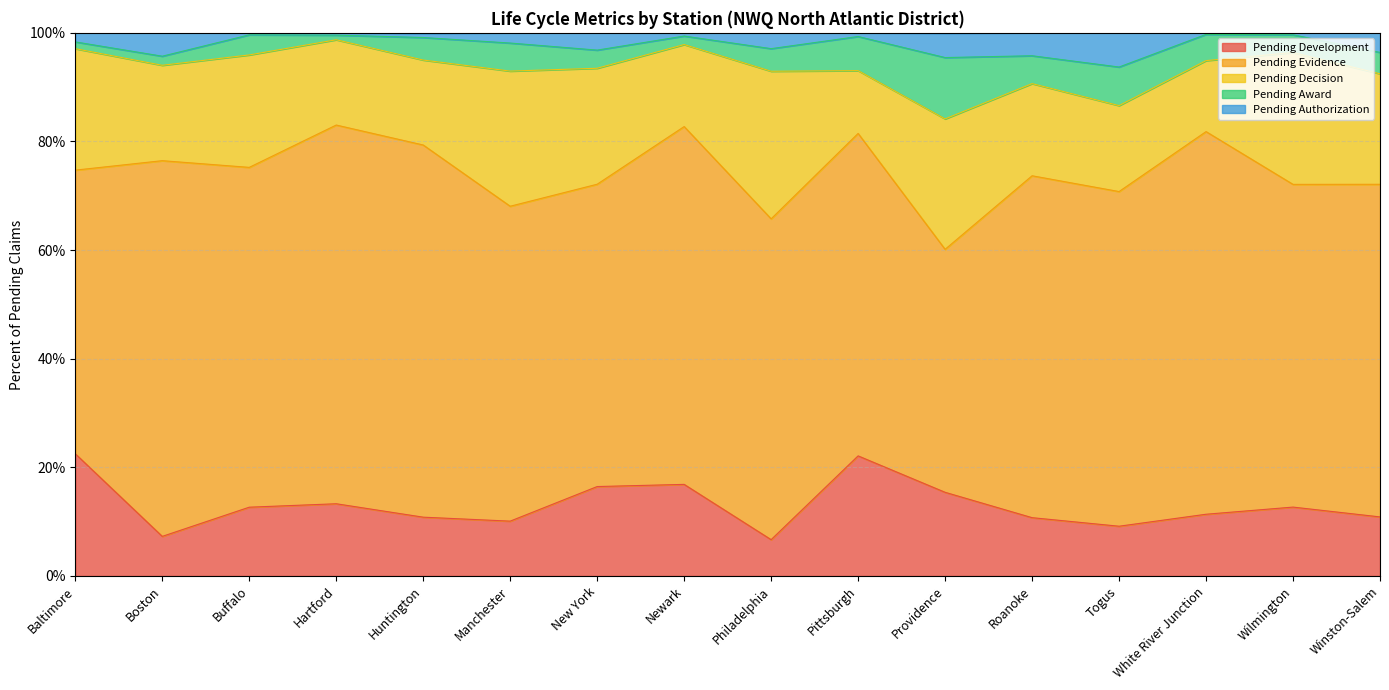

True or false: Pending Authorization and Pending Decision cross at least once.

False